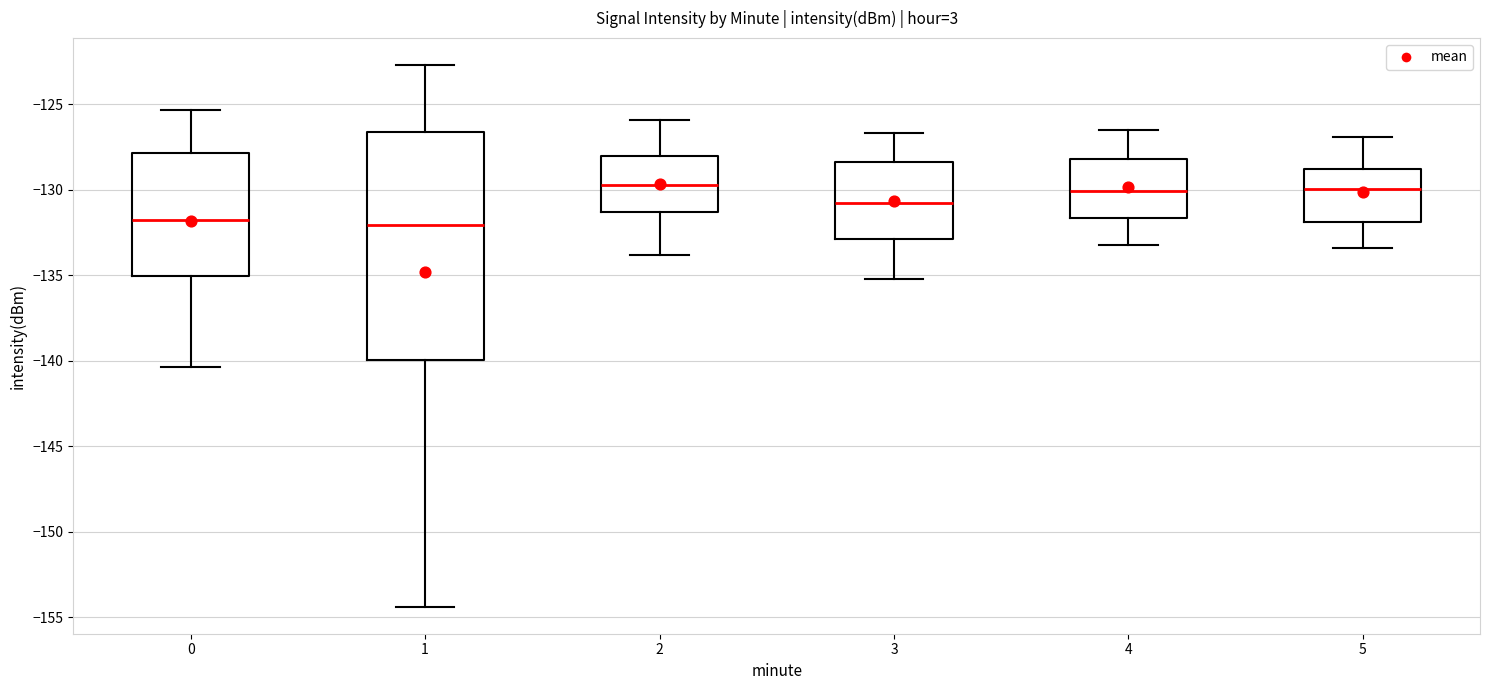

Which box is the tallest, from its lower edge to its upper edge?

1